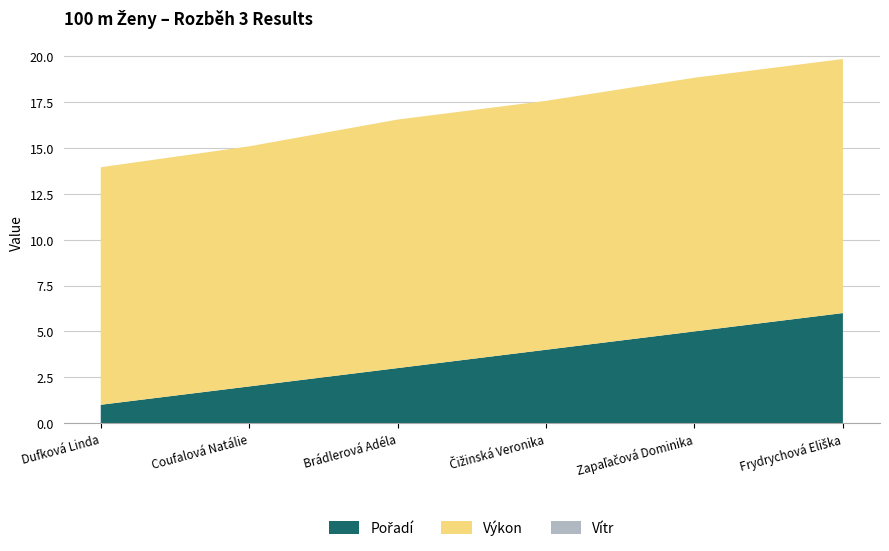

Reading right to left, extract all data points from this chart.

Pořadí: 6.0	5.0	4.0	3.0	2.0	1.0
Výkon: 13.8	13.8	13.6	13.6	13.1	12.9
Vítr: 0.0	0.0	0.0	0.0	0.0	0.0